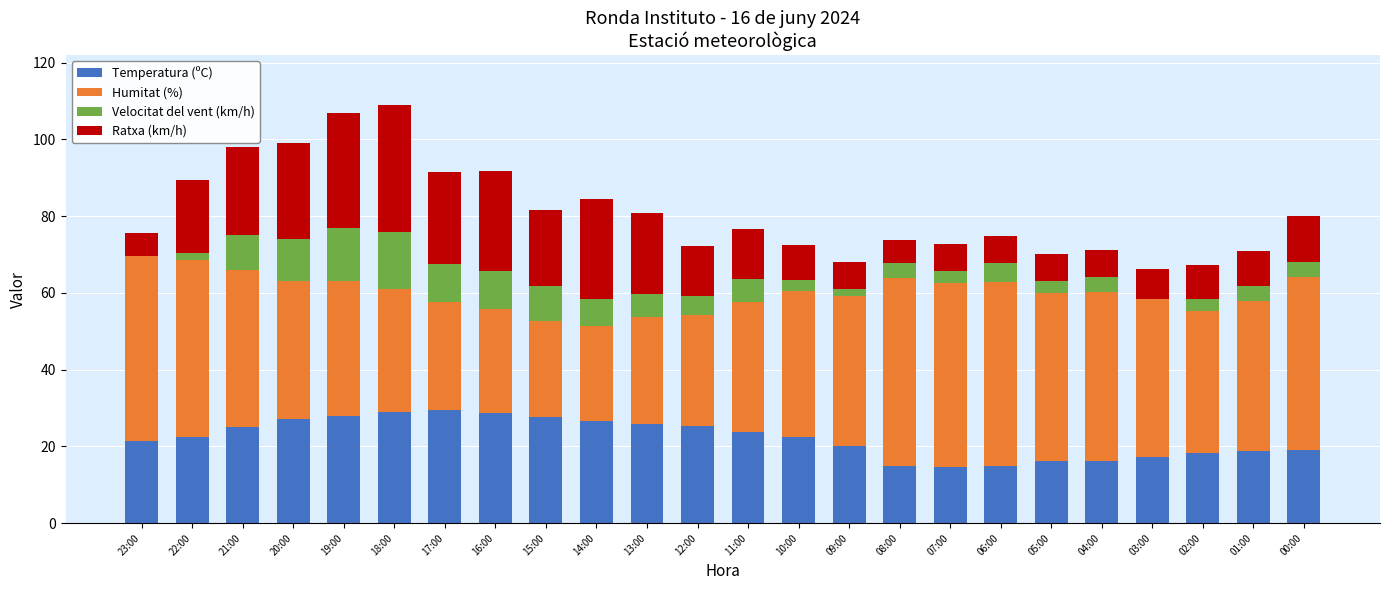

What is the maximum value for Temperatura (ºC)?

29.6